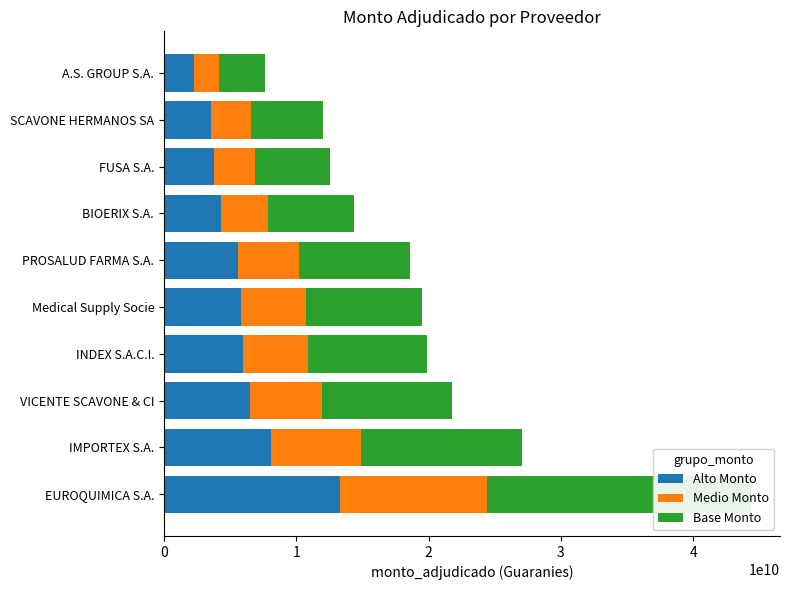

Reading left to right, list all the values displayed in this chart.

Alto Monto: 13301625120	8113770000	6522690672	5956574400	5854186080	5574866400	4303687200	3768139200	3598563600	2284934400
Medio Monto: 11084687600	6761475000	5435575560	4963812000	4878488400	4645722000	3586406000	3140116000	2998803000	1904112000
Base Monto: 19952437680	12170655000	9784036008	8934861600	8781279120	8362299600	6455530800	5652208800	5397845400	3427401600